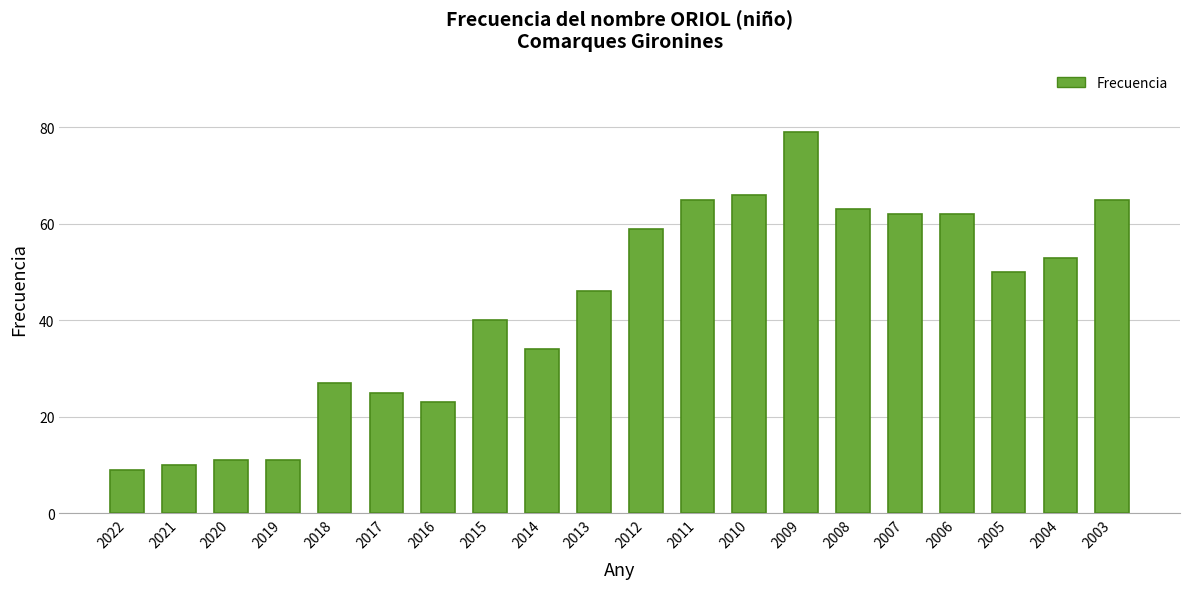

Reading left to right, transcribe all the data shown in this chart.

2022=9	2021=10	2020=11	2019=11	2018=27	2017=25	2016=23	2015=40	2014=34	2013=46	2012=59	2011=65	2010=66	2009=79	2008=63	2007=62	2006=62	2005=50	2004=53	2003=65